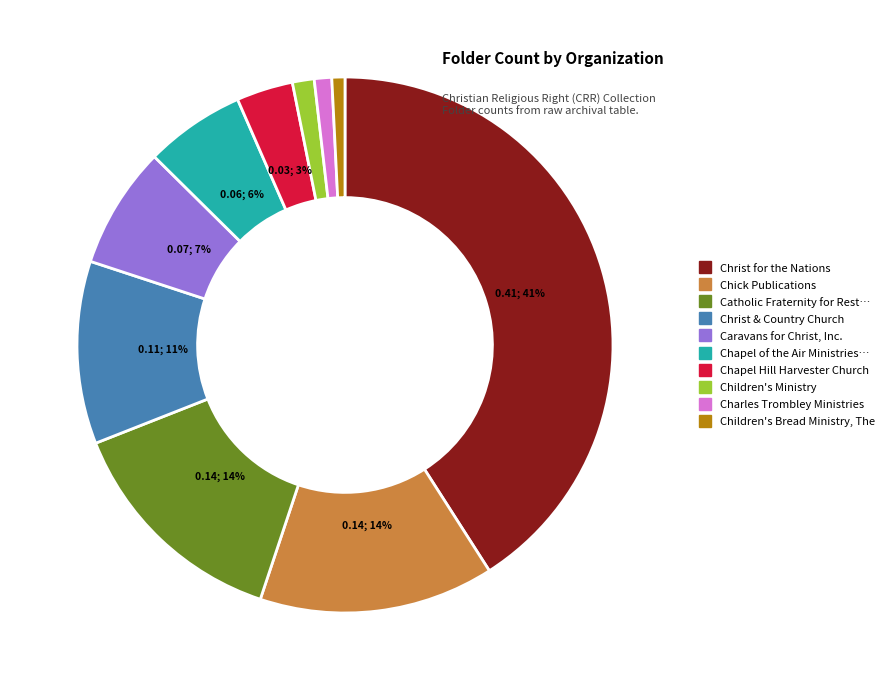

Is there a majority slice in this chart?

No